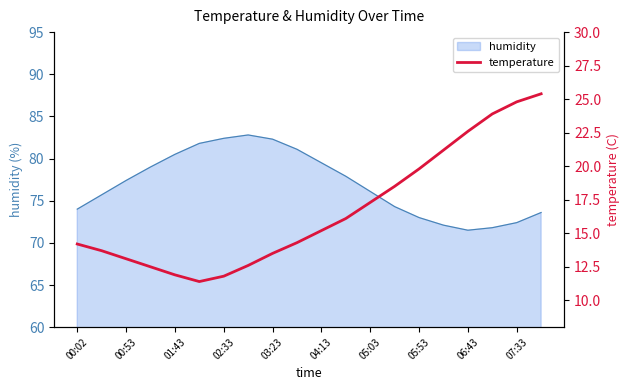

What is the maximum value for humidity?

82.8